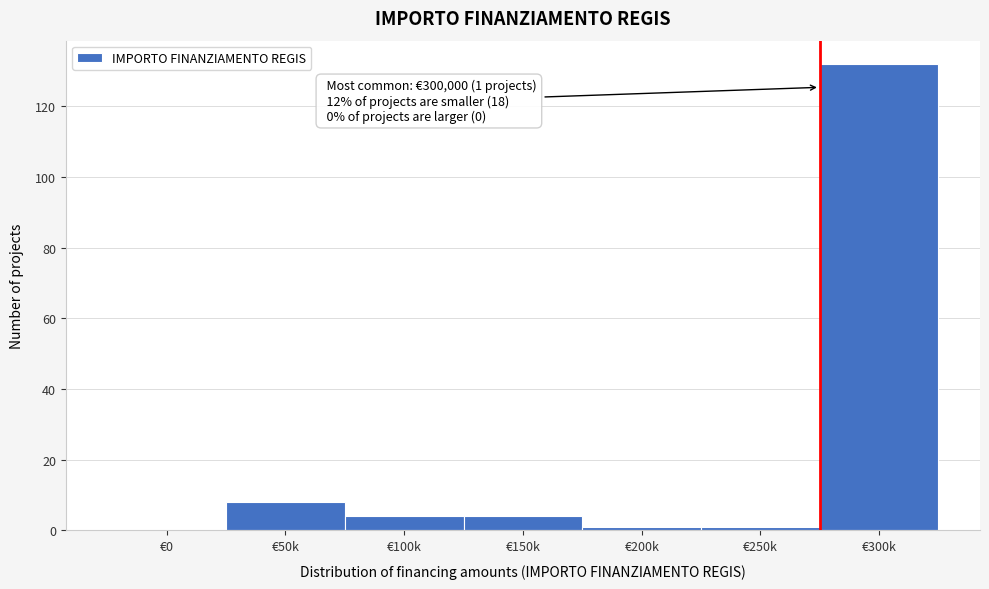

Reading right to left, extract all data points from this chart.

€300k=132	€250k=1	€200k=1	€150k=4	€100k=4	€50k=8	€0=0